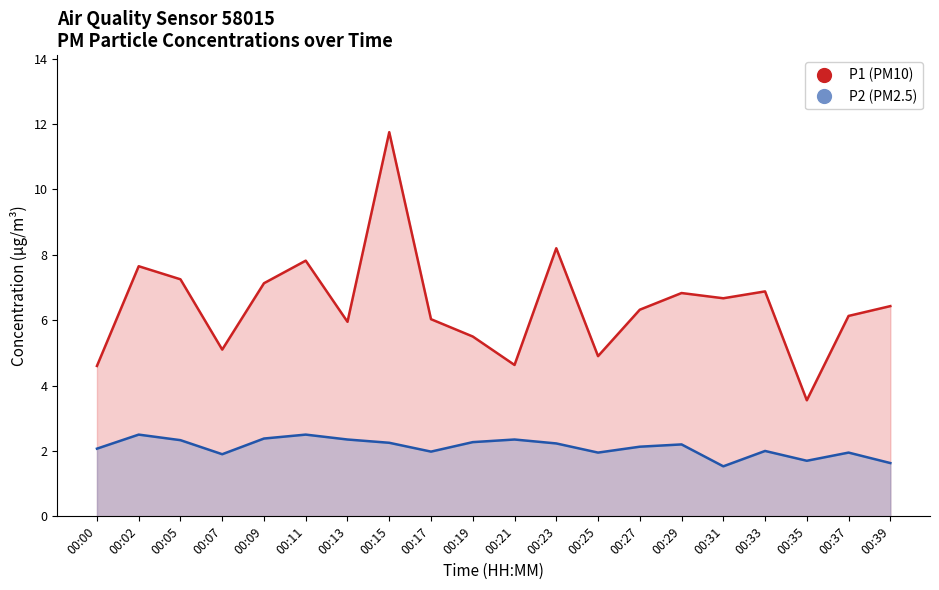

At how many categories does at least one series exceed 8?

2